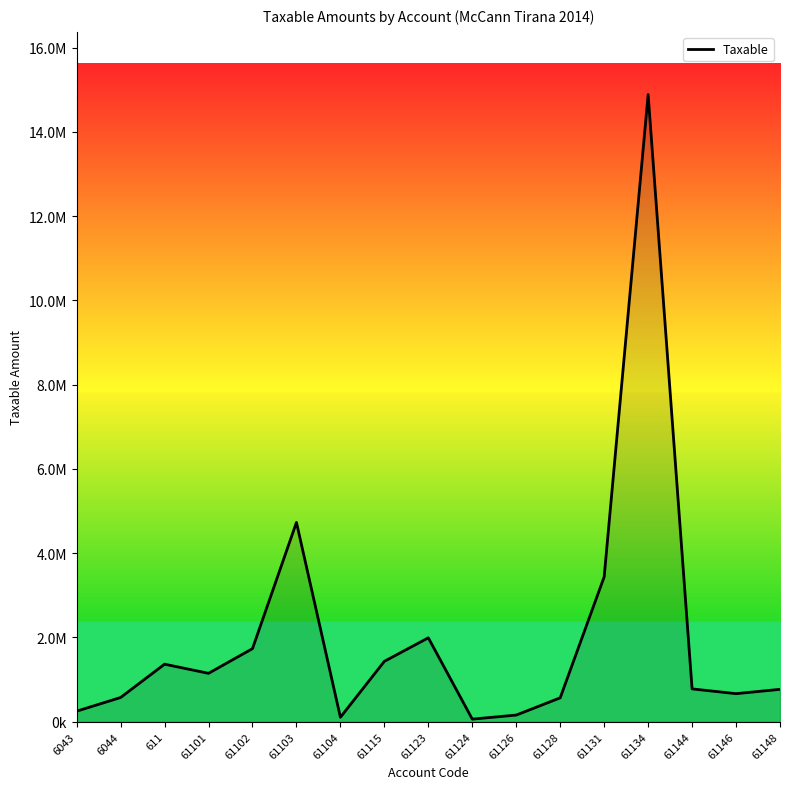

True or false: the data shows 108654.6 at 61126.

False